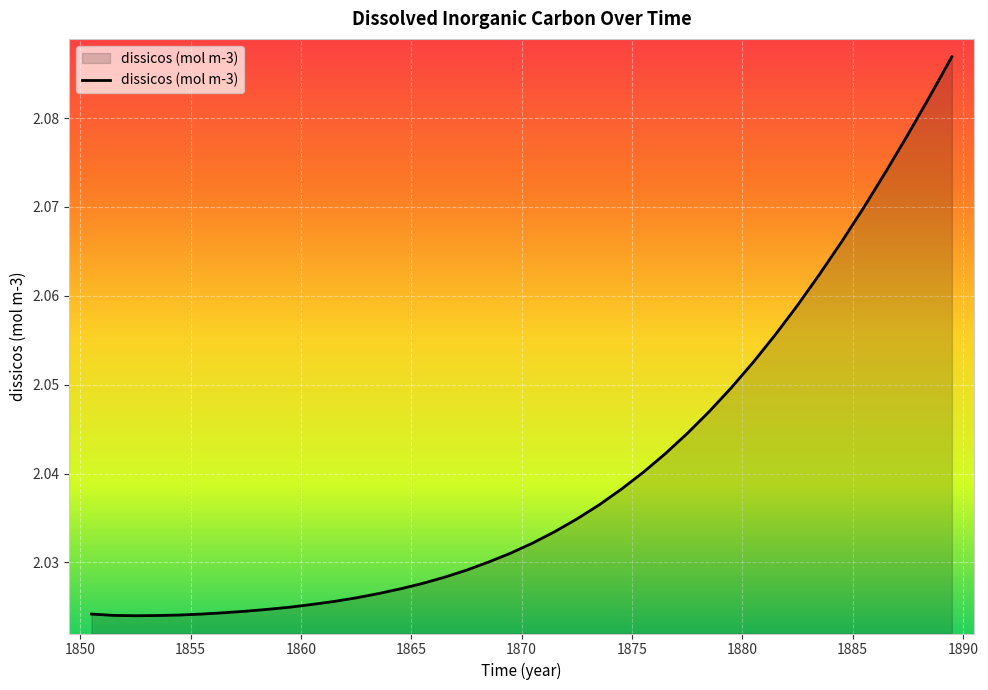

What is the value of the 38th point from the left?

2.1